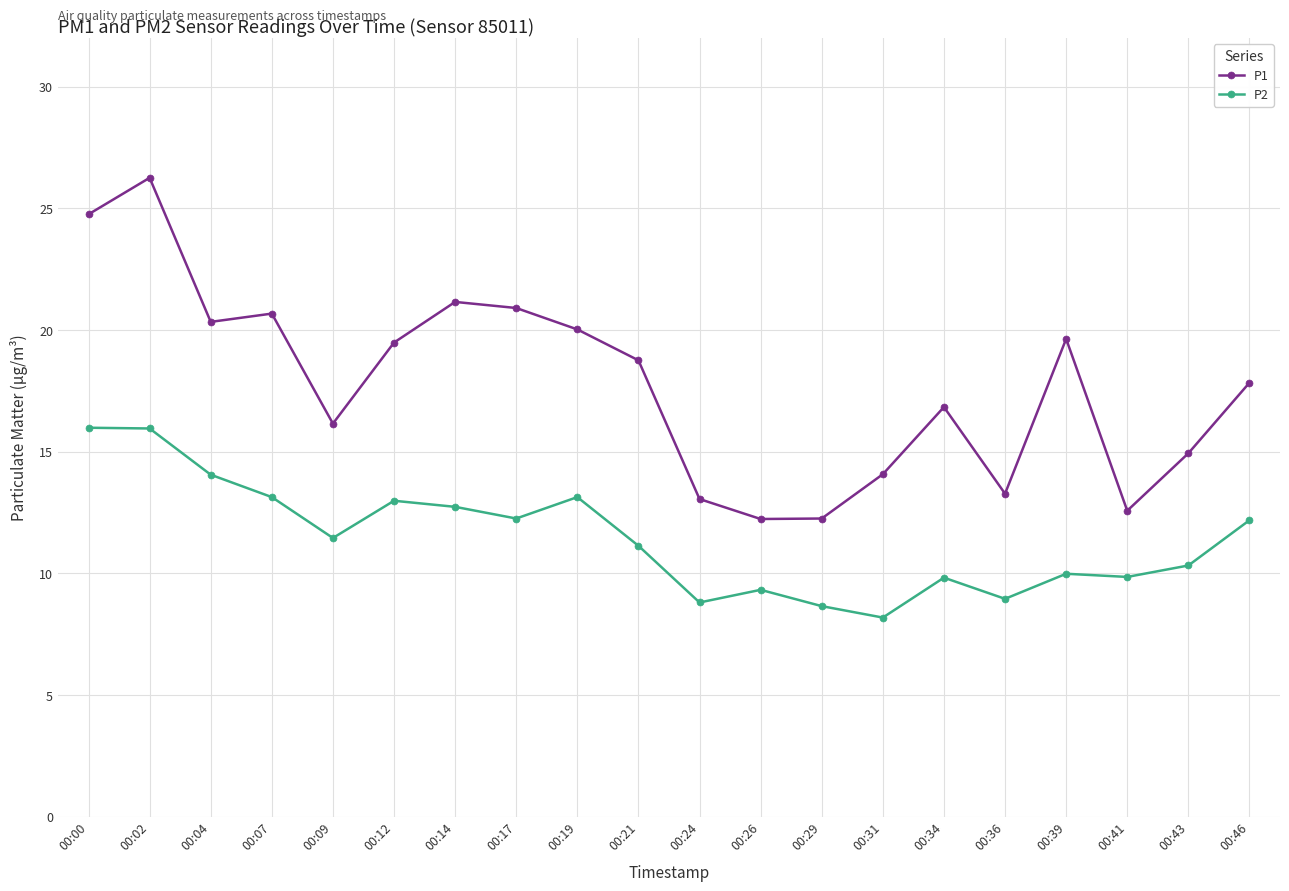

The value of P2 at 00:36 is 15.6. True or false?

False